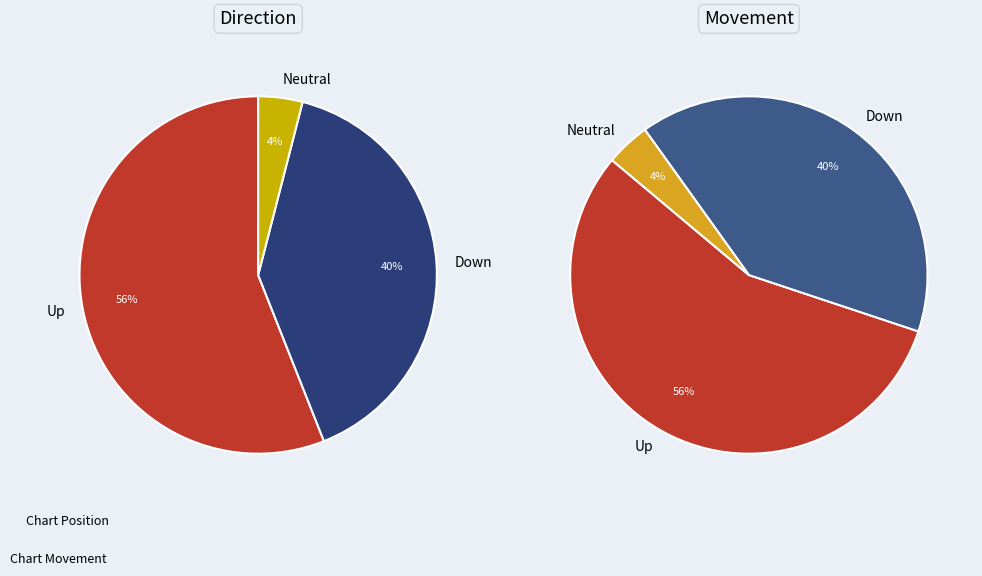

Count the number of slices in the pie.

3